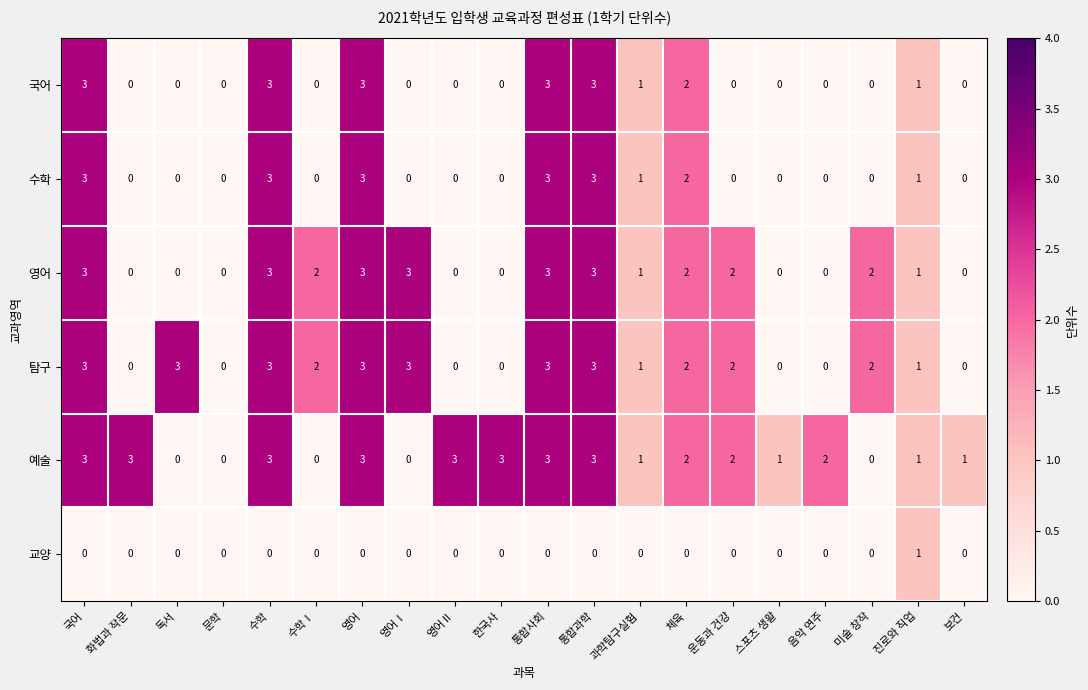

What is the difference between the second highest and minimum values in the 국어 series?

3